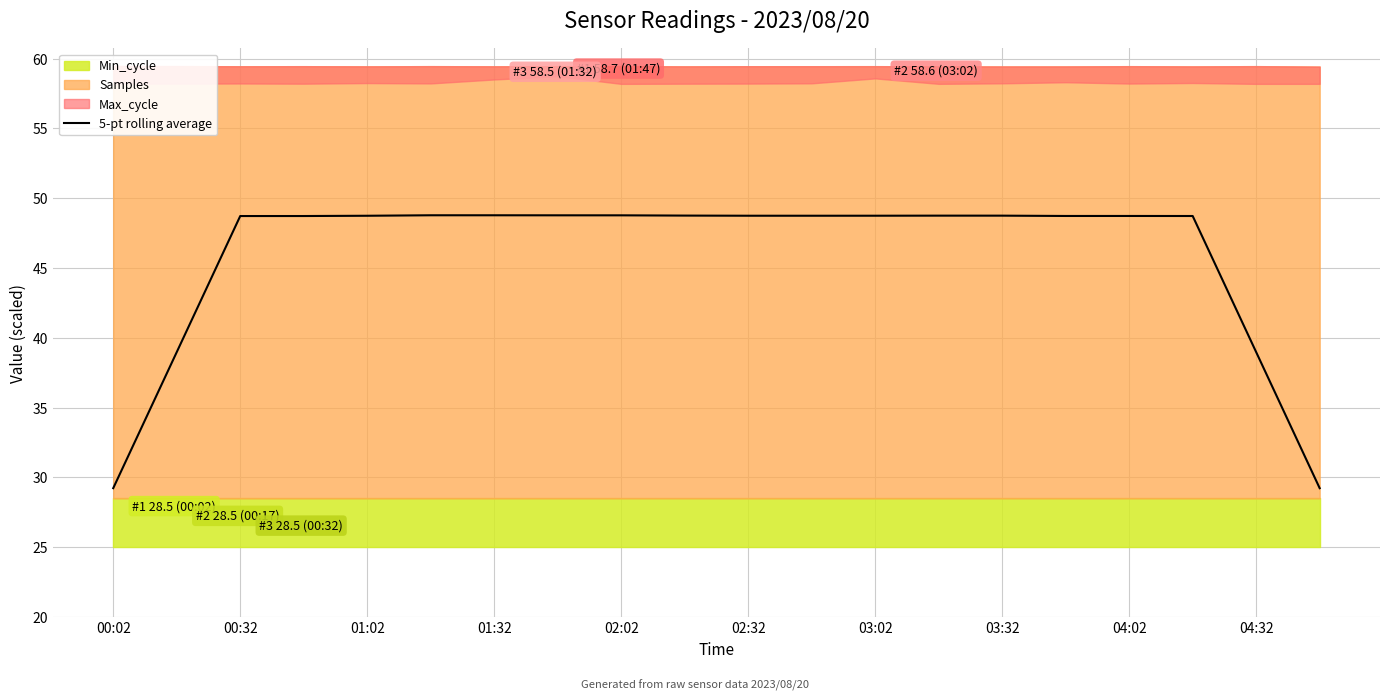

The value of 5-pt rolling average at 01:02 is 22.4. True or false?

False